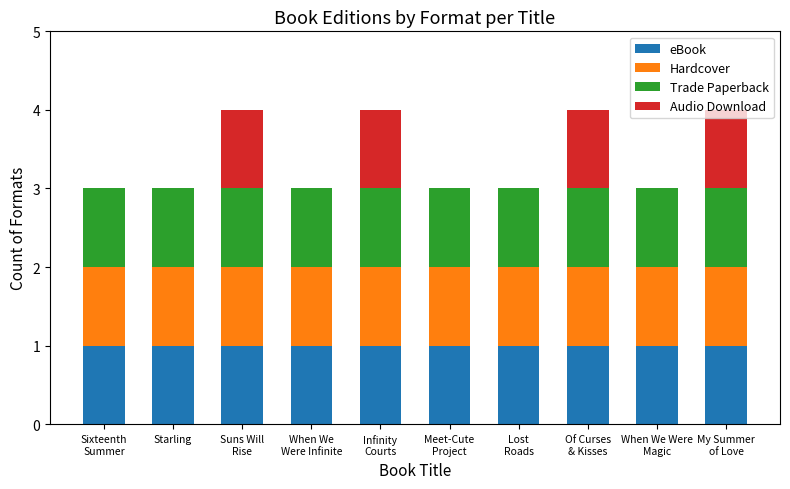

Are the bars horizontal?

No